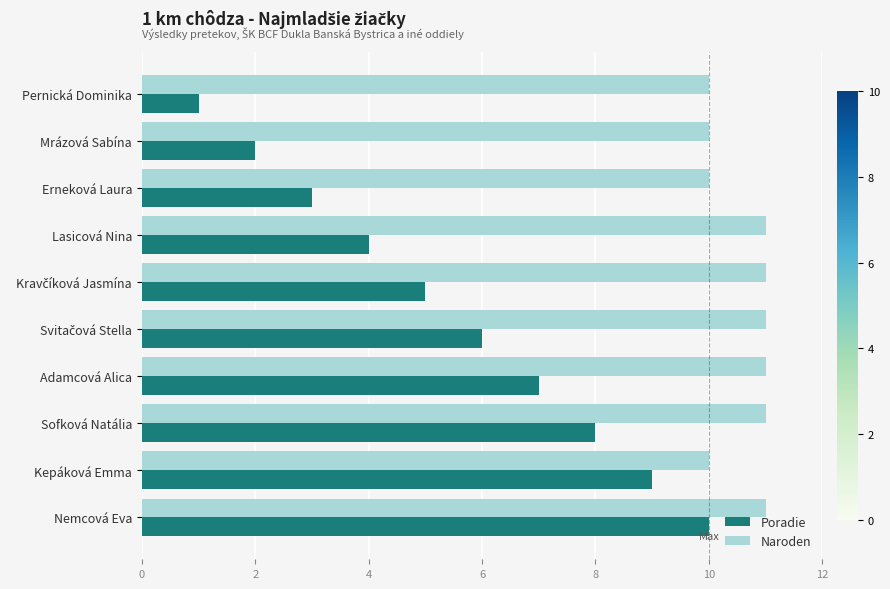

Rank the series by their maximum value, from highest to lowest.

Naroden, Poradie